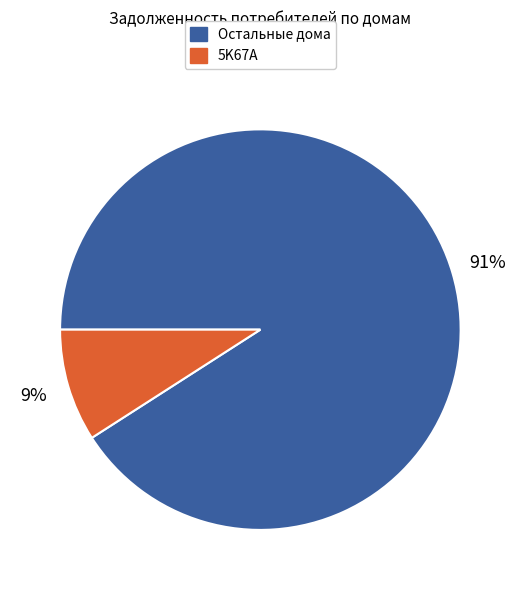

To the nearest percent, what is the average slice percentage?

50%